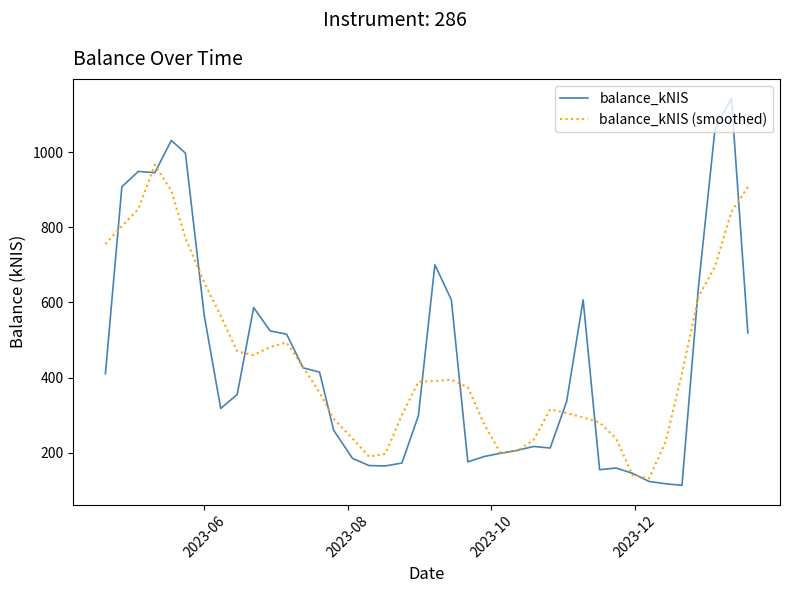

What is the smallest value displayed?

112.7